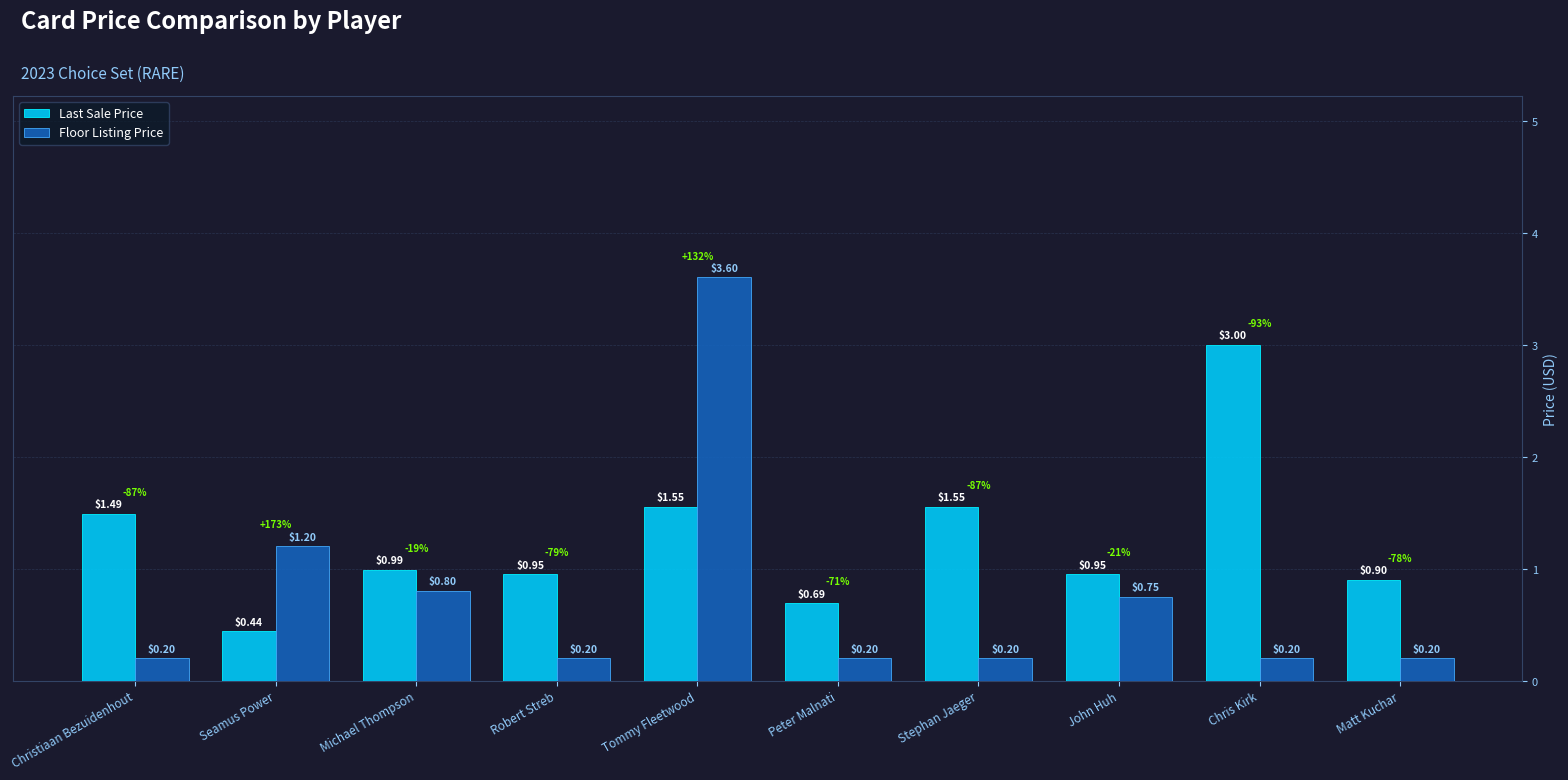

What position from the right is Stephan Jaeger?

4